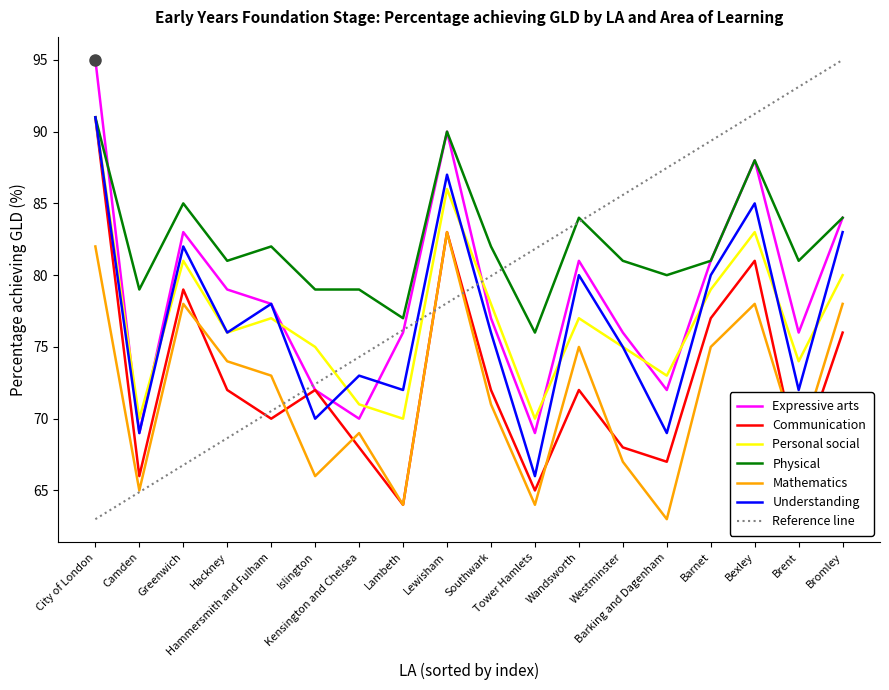

What is the minimum value shown in the chart?

63.0